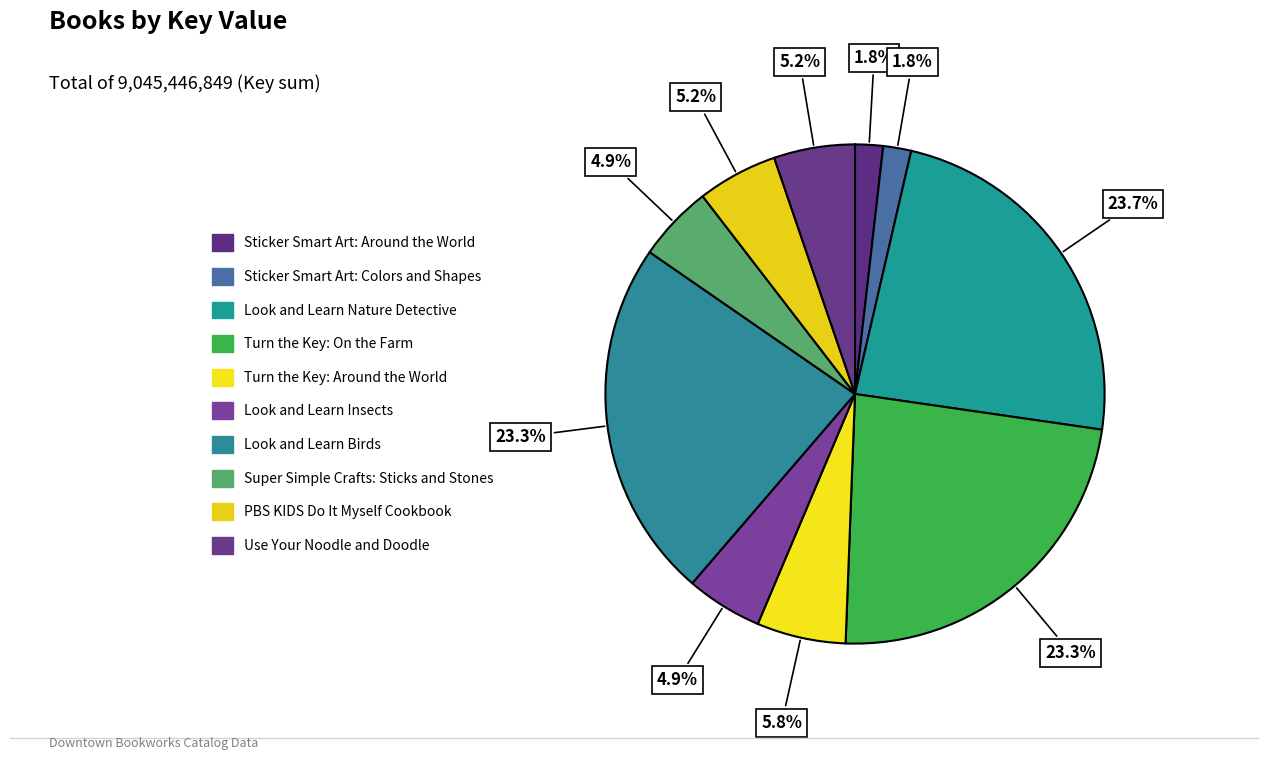

What is the largest slice in the pie chart?

Look and Learn Nature Detective